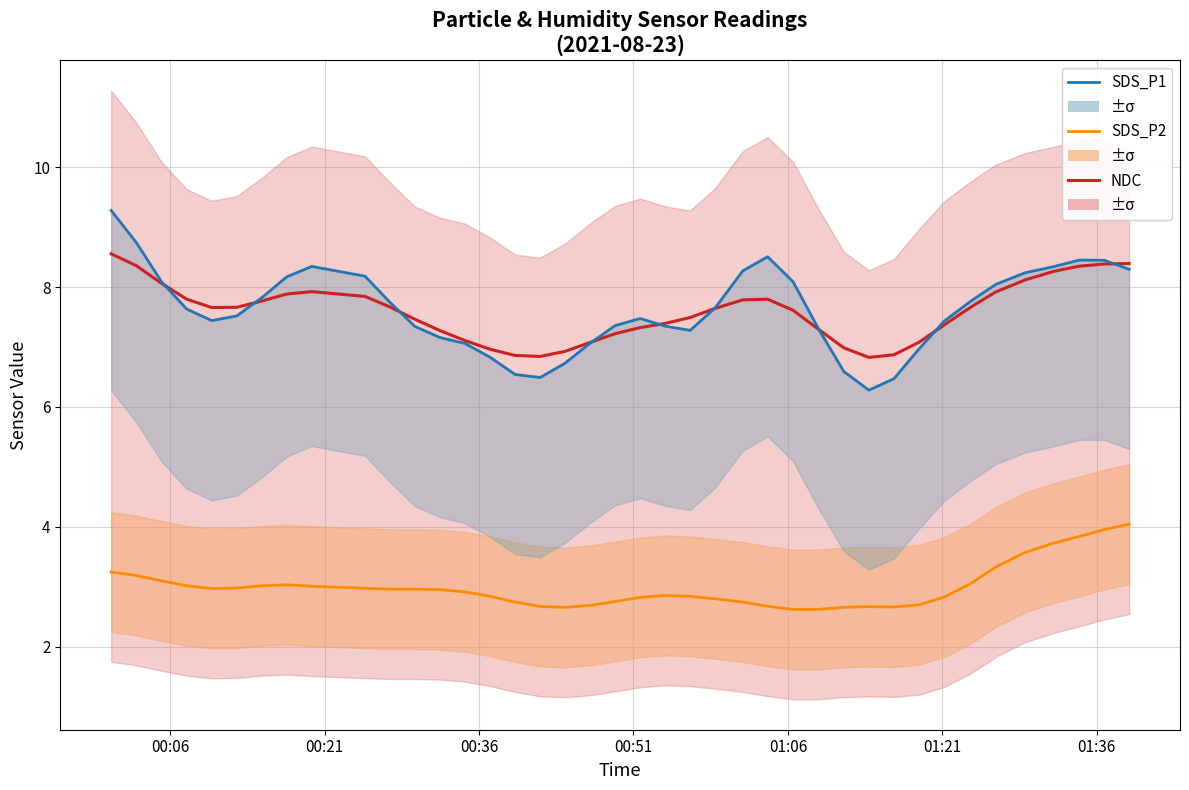

True or false: SDS_P2 and SDS_P1 intersect in this chart.

False